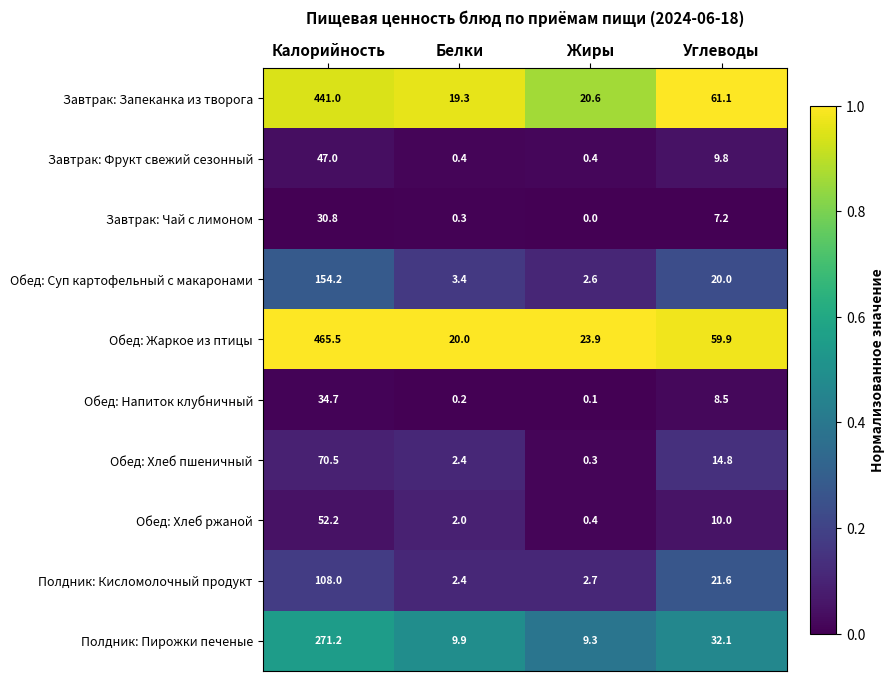

The value of Обед: Жаркое из птицы at Углеводы is 59.9. True or false?

True